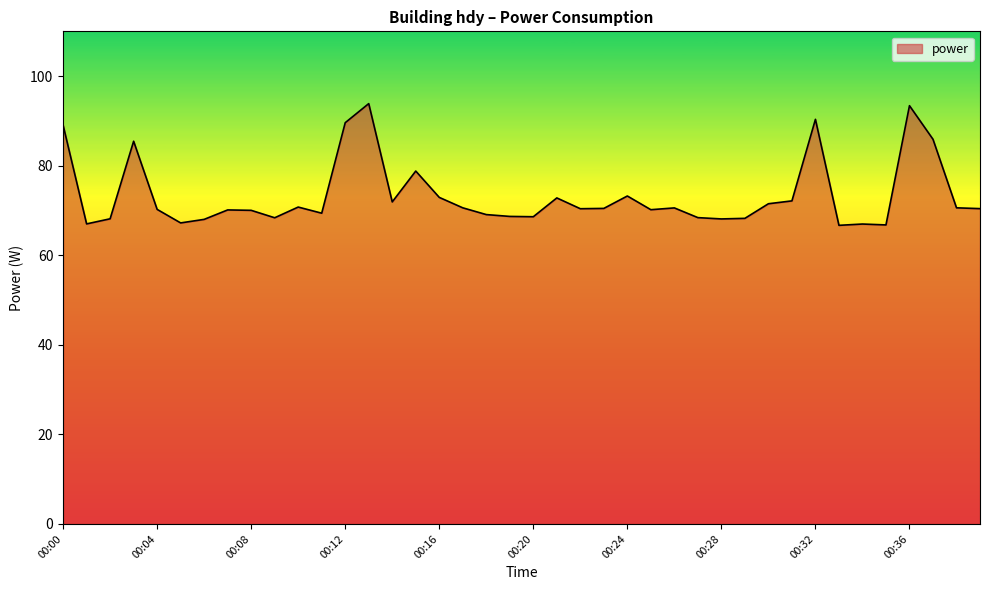

What is the difference between the maximum and minimum values?

27.2